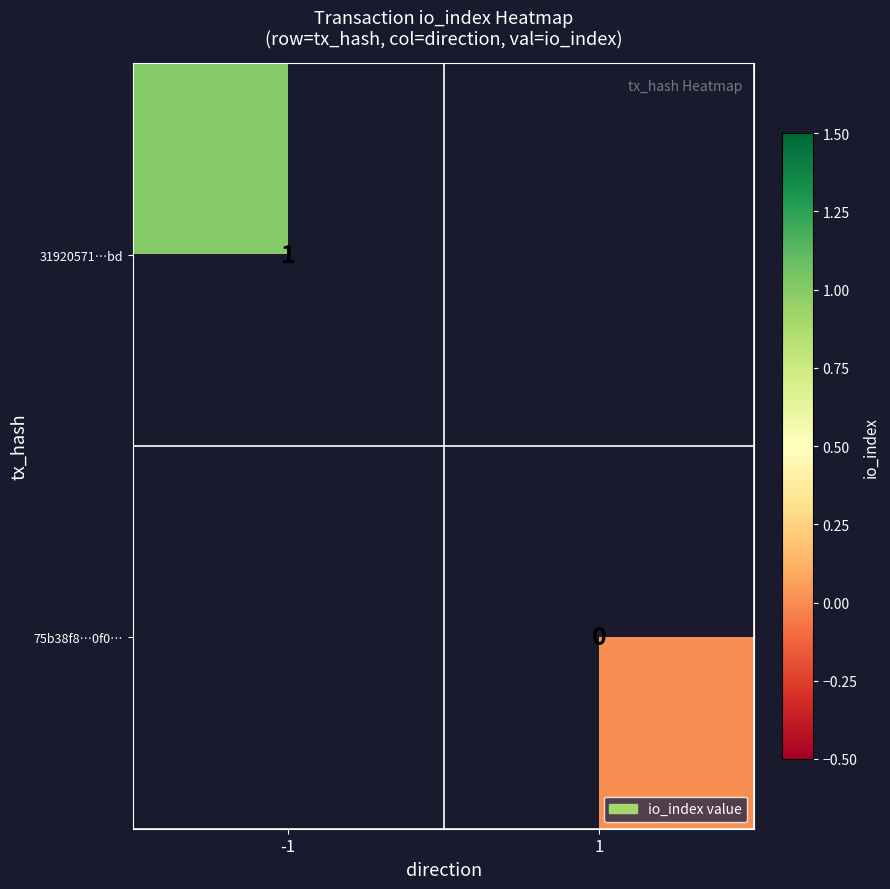

Is the value of 75b38f8…0f0… at 1 greater than the value of 31920571…bd at -1?

No